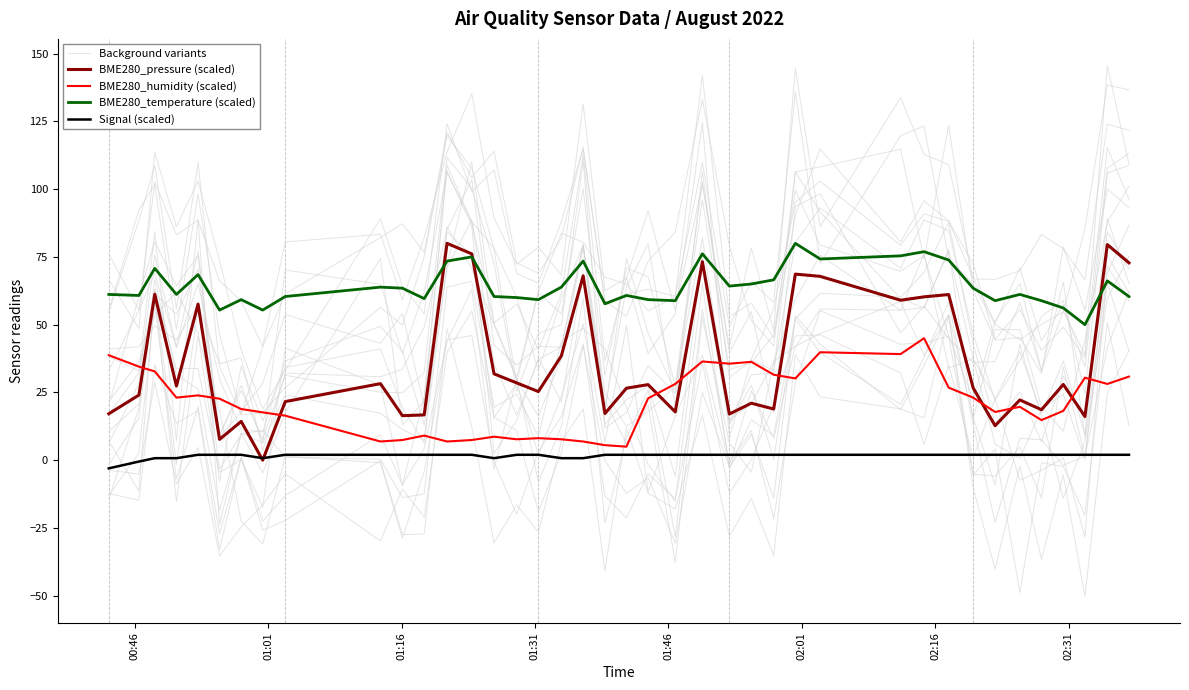

What is the value of the BME280_humidity (scaled) point at the 9th from the left?

16.4